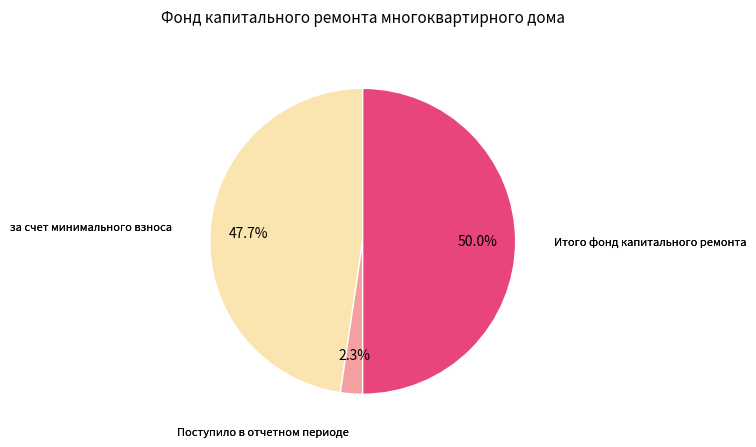

How many slices are in this pie chart?

3